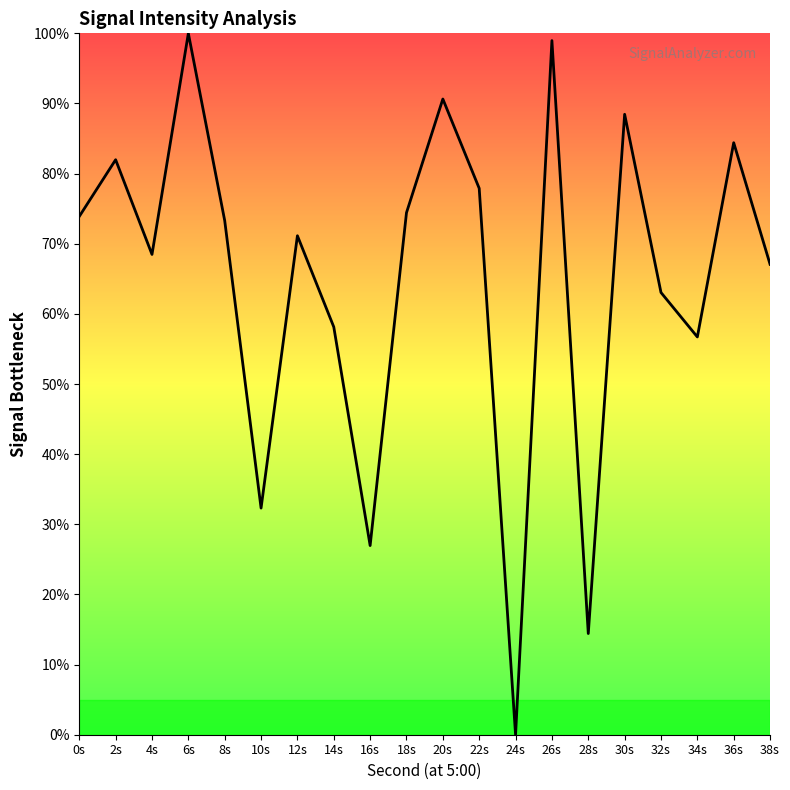

Which label corresponds to the smallest value in the chart?

24s